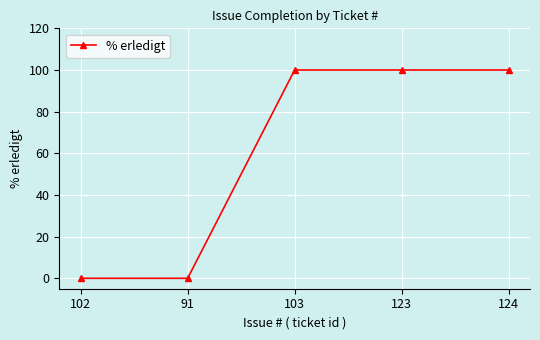

Between 102 and 123, which is larger?

123